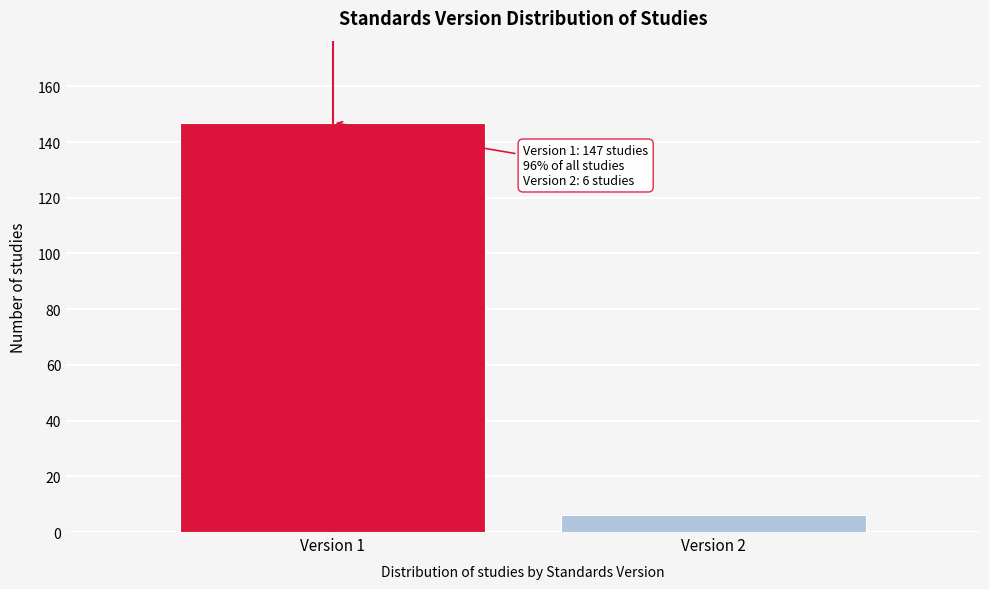

Reading left to right, list all the values displayed in this chart.

147	6